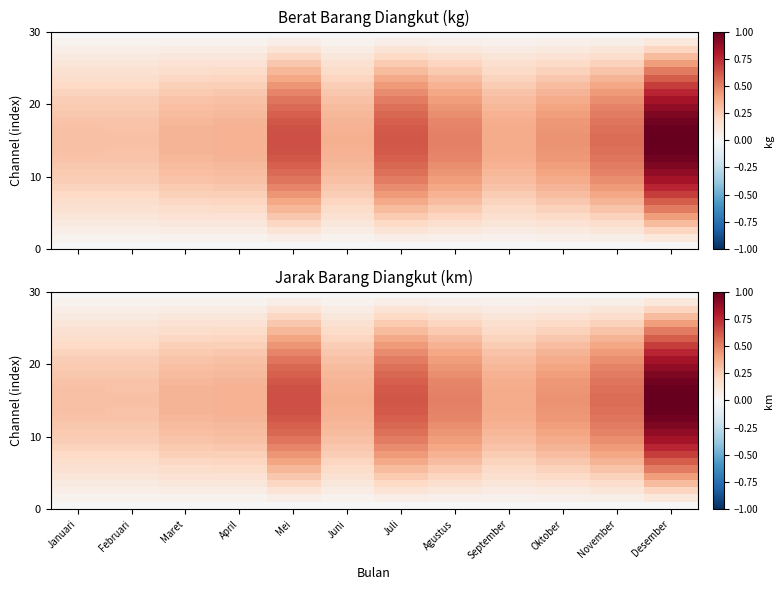

Which category has the highest value across all series?

Desember